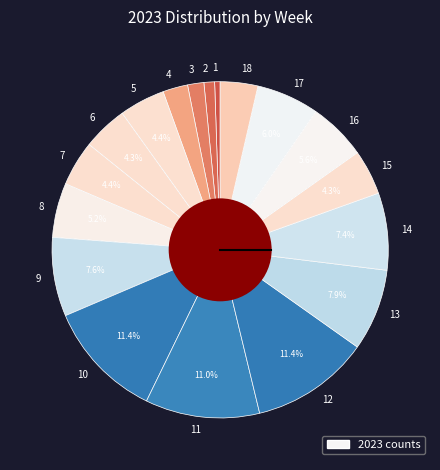

To the nearest percent, what portion does 10 represent?

11%